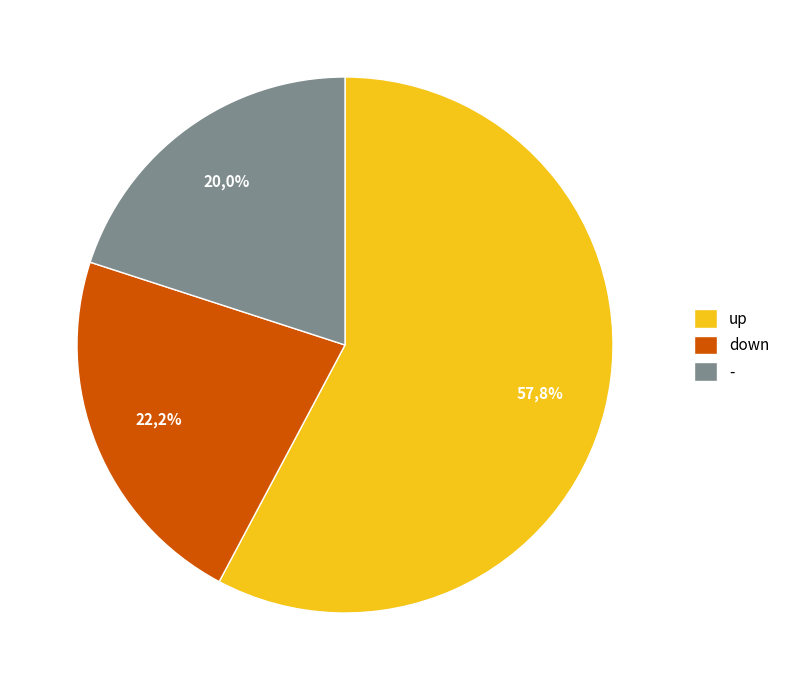

Count the number of slices in the pie.

3